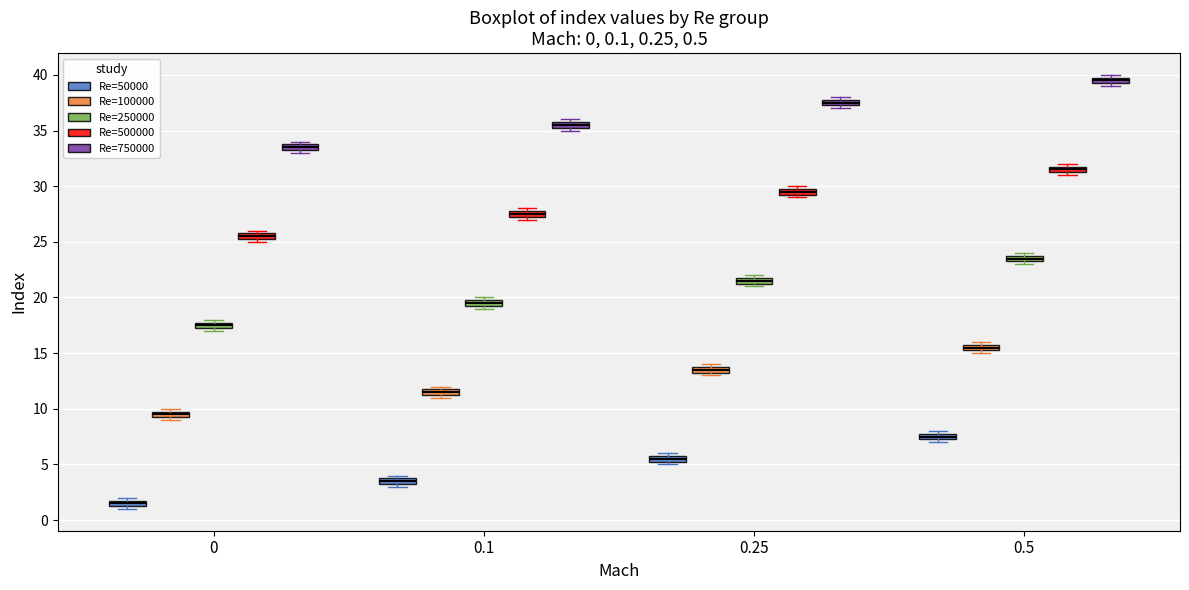

Which box has the highest median line?

0.5 (Re=750000)